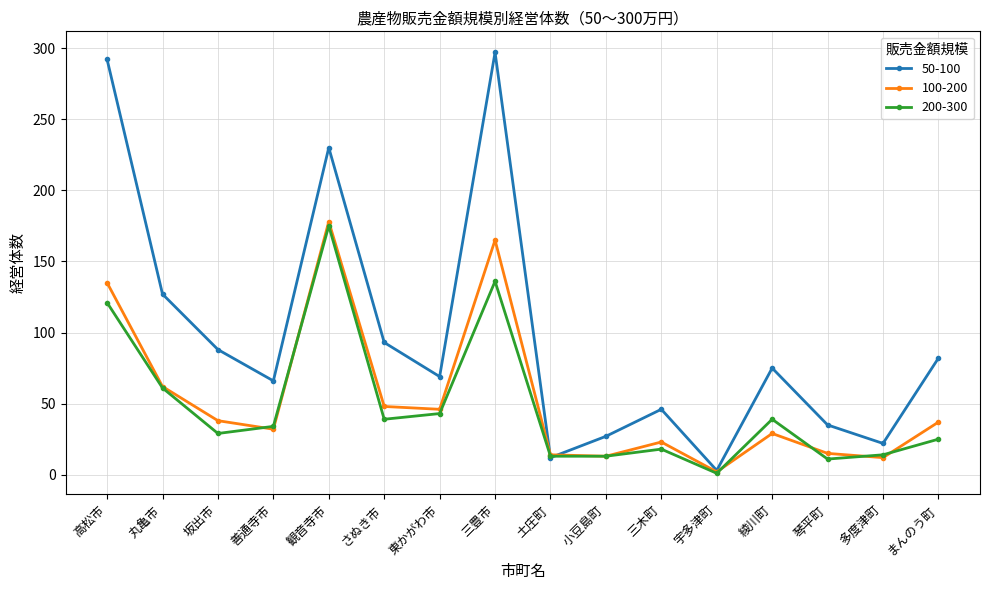

Which label corresponds to the smallest value in the chart?

宇多津町